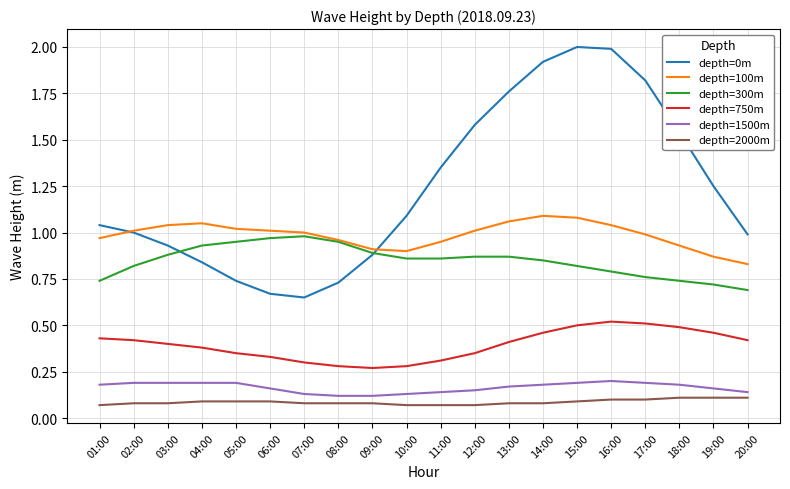

True or false: depth=2000m and depth=750m cross at least once.

False